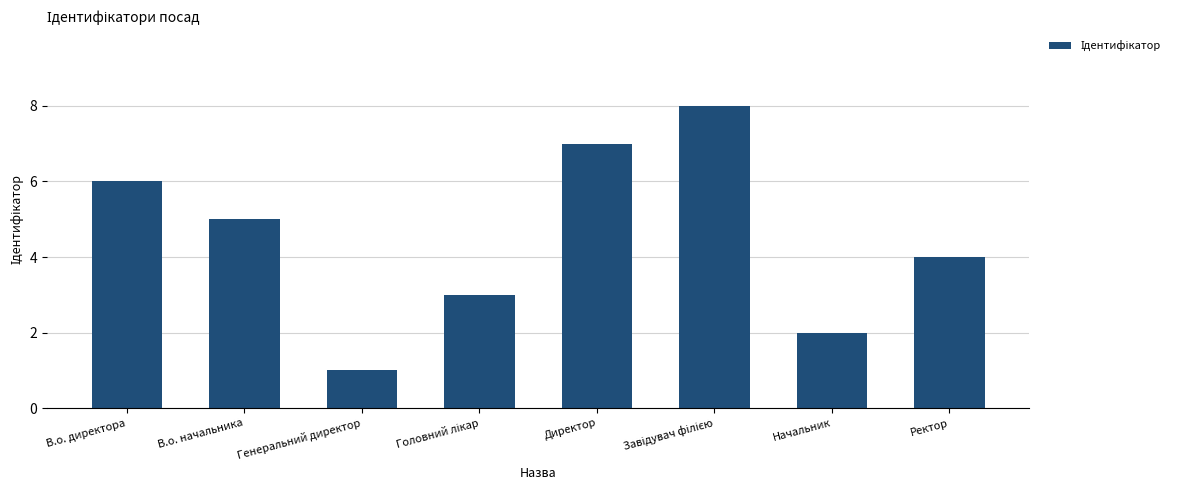

What is the value of the 4th bar from the left?

3